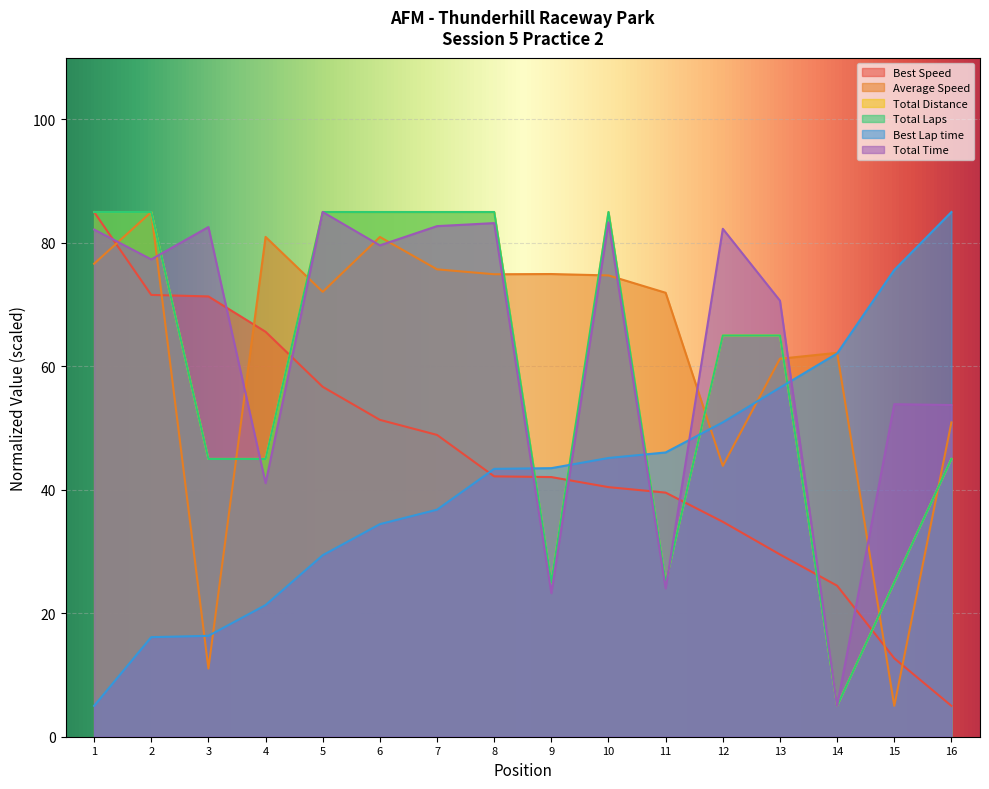

Read the Best Speed value at 1.

85.0